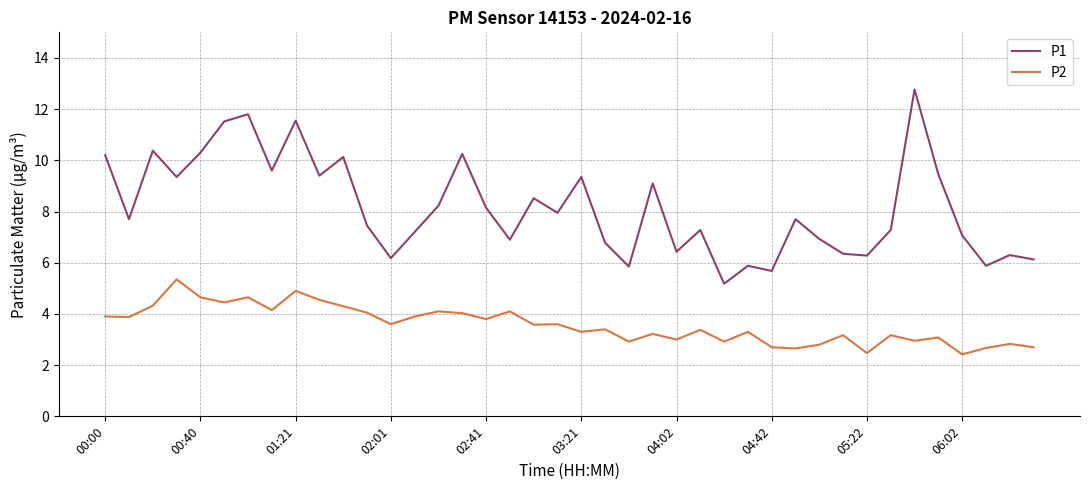

Which series has the widest spread of values?

P1